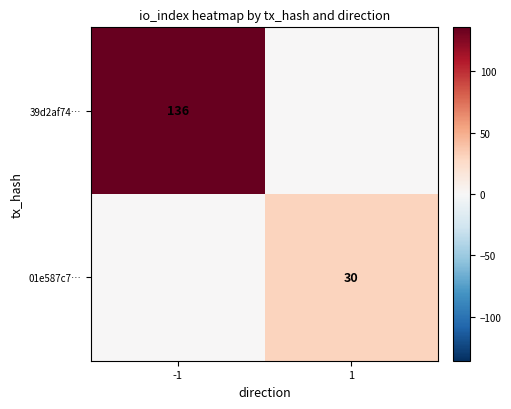

What is the spread (max minus min) of values at -1?

136